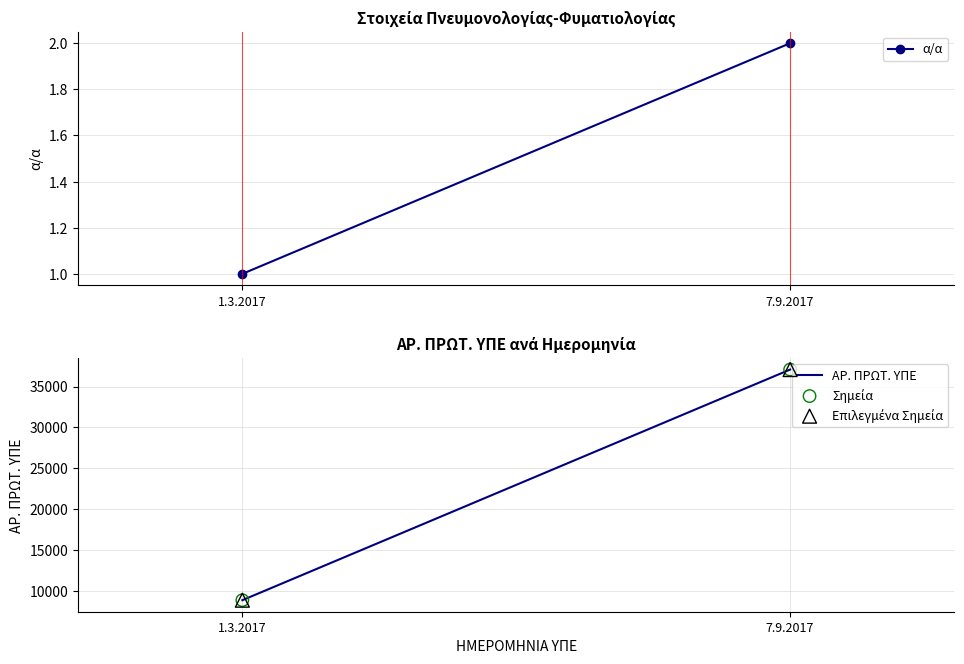

Which series has the largest total across all categories?

ΑΡ. ΠΡΩΤ. ΥΠΕ